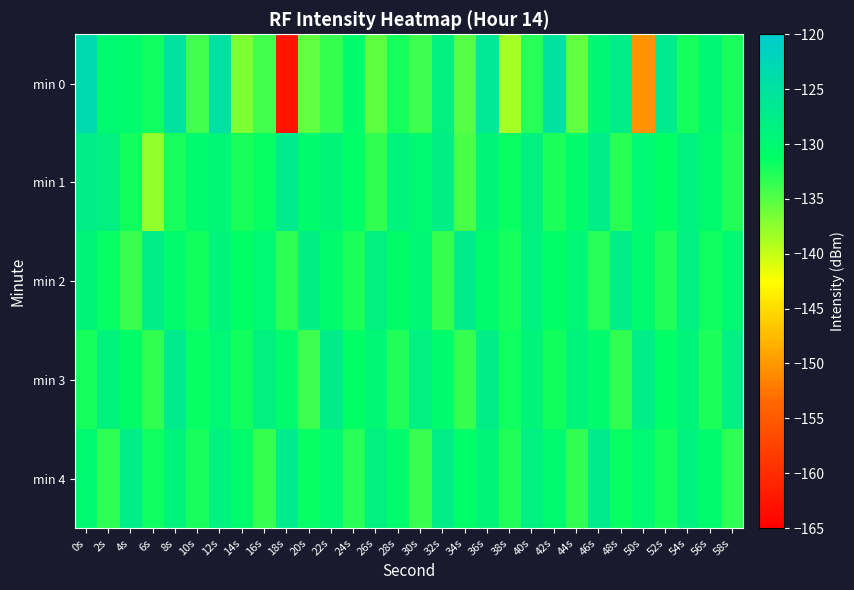

At which category does the chart reach its peak across all series?

0s